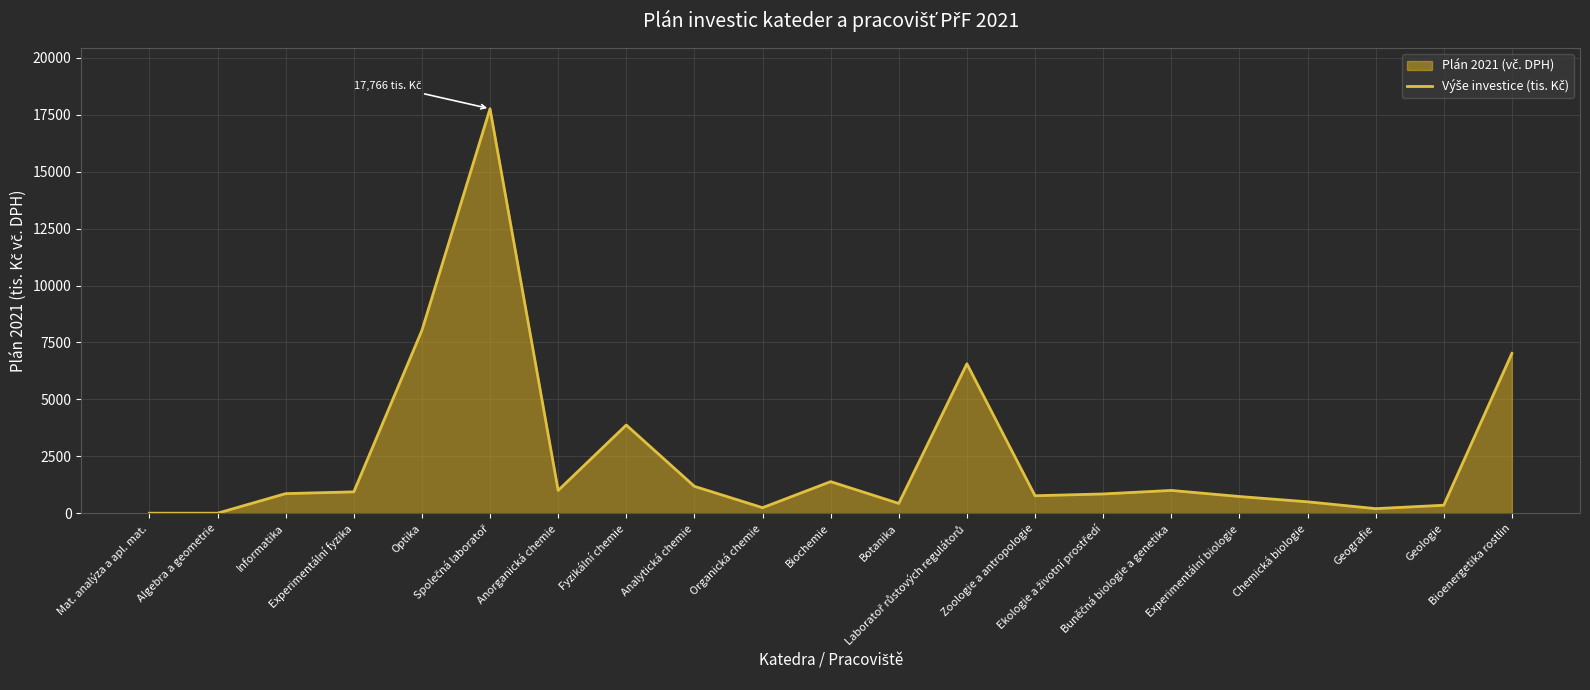

What is the change in value from Mat. analýza a apl. mat. to Analytická chemie?

+1180